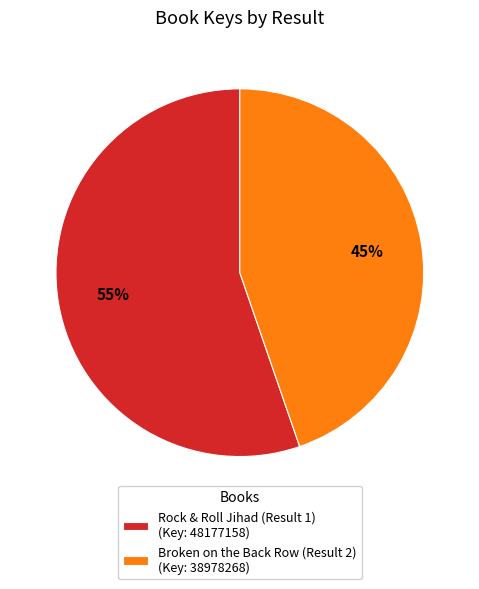

What percentage is the Broken on the Back Row (Result 2) slice, to the nearest percent?

45%